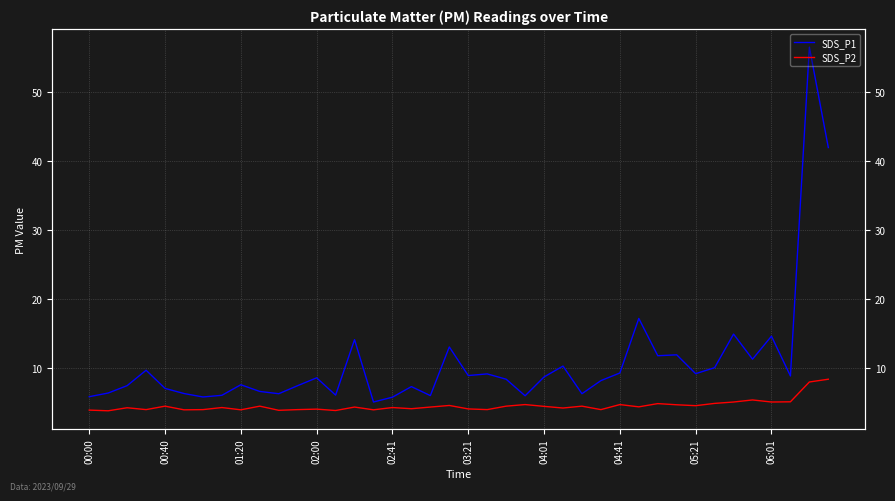

Rank the series at 06:01 from highest to lowest value.

SDS_P1, SDS_P2